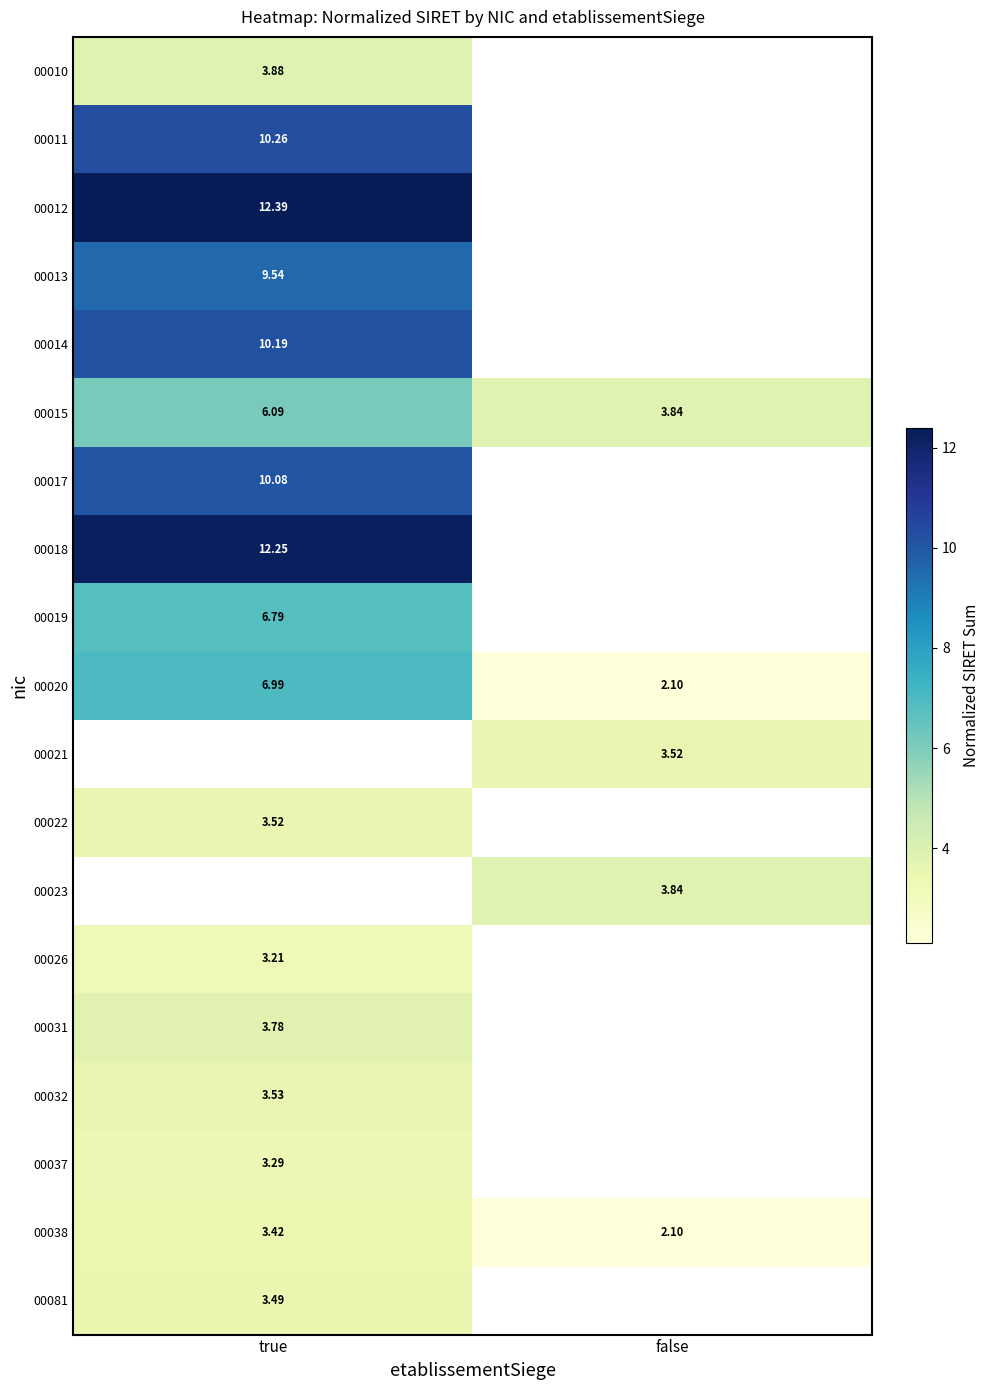

What is the maximum value shown in the chart?

12.4